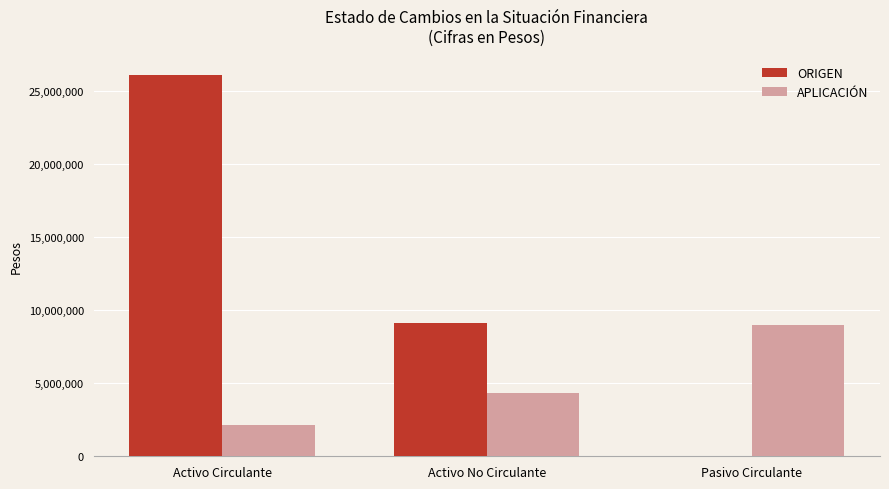

At which label is APLICACIÓN closest to 5549819?

Activo No Circulante